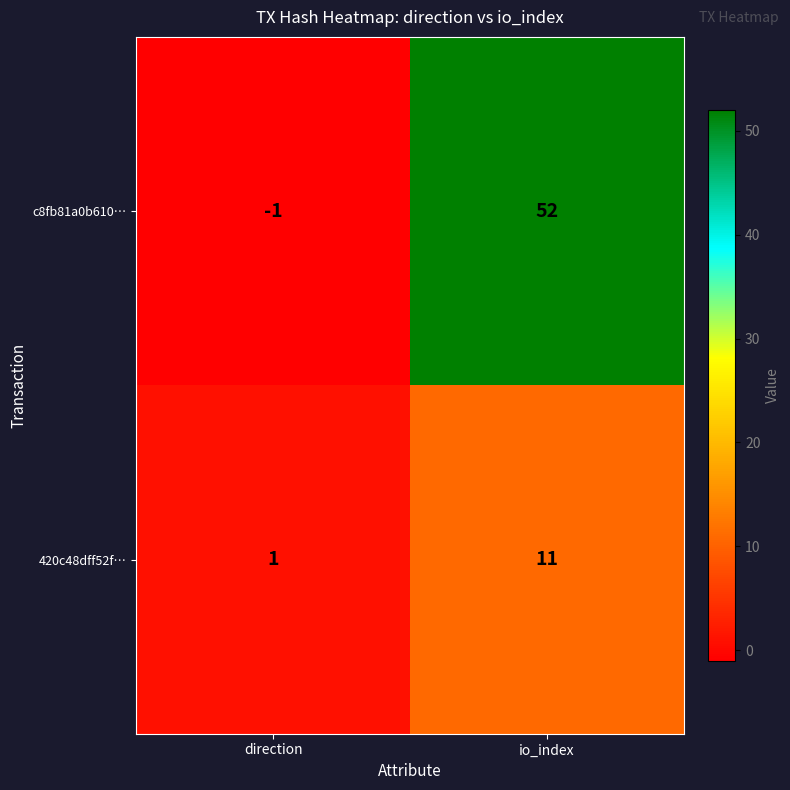

Rank the series by their maximum value, from highest to lowest.

c8fb81a0b610…, 420c48dff52f…